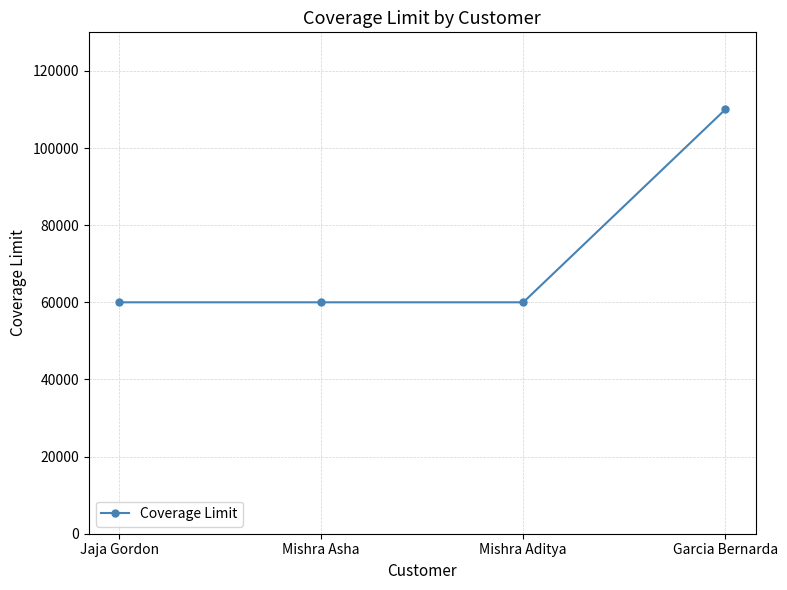

The value at Jaja Gordon is 35789. True or false?

False